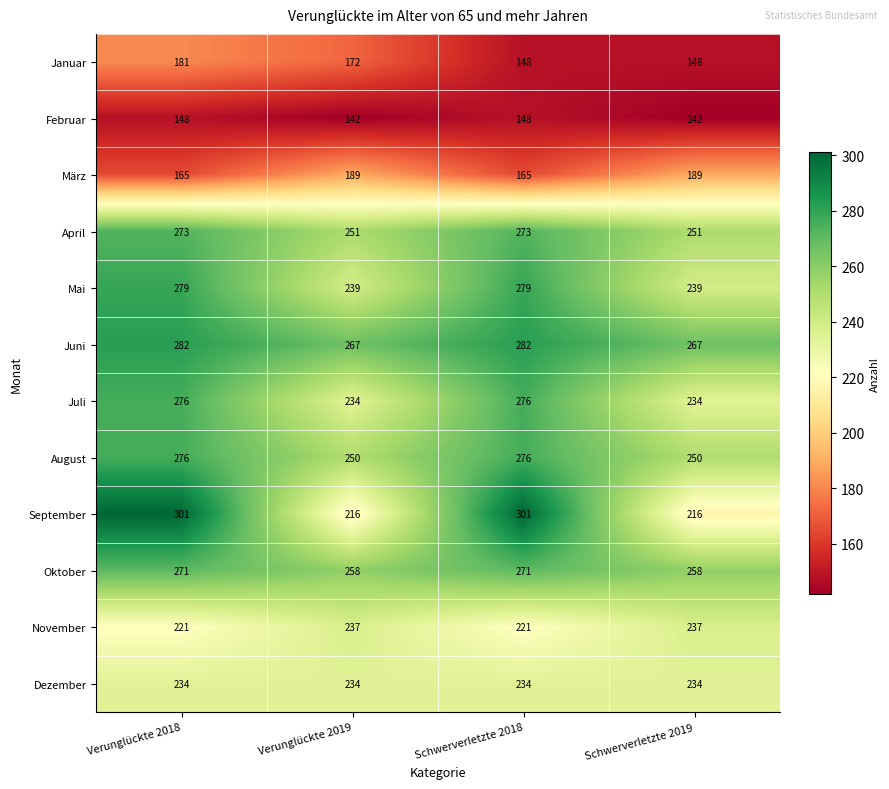

What is the smallest value displayed?

142